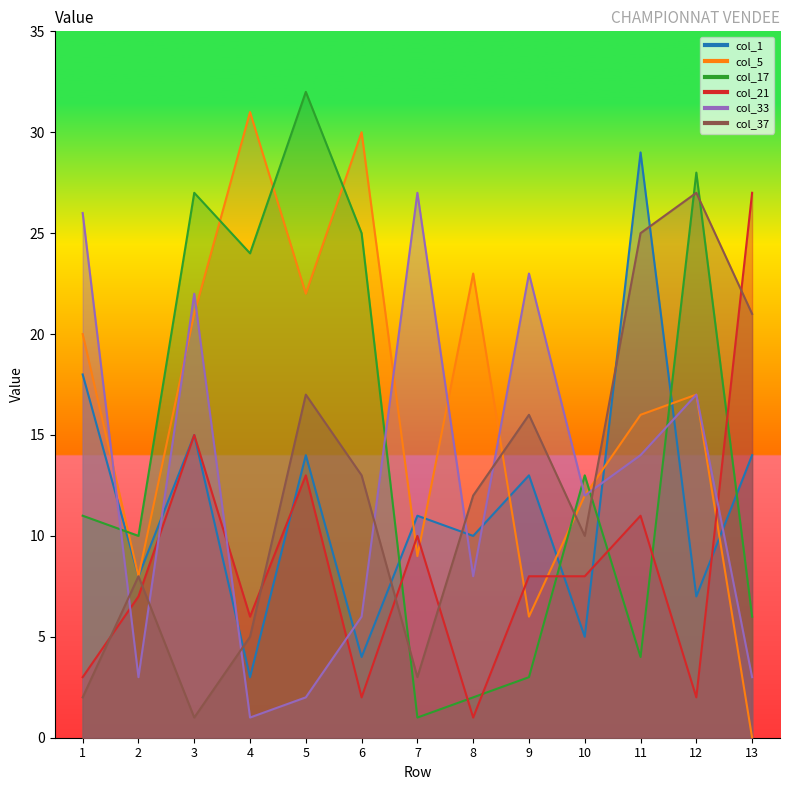

What is the sum of all col_21 values?

113